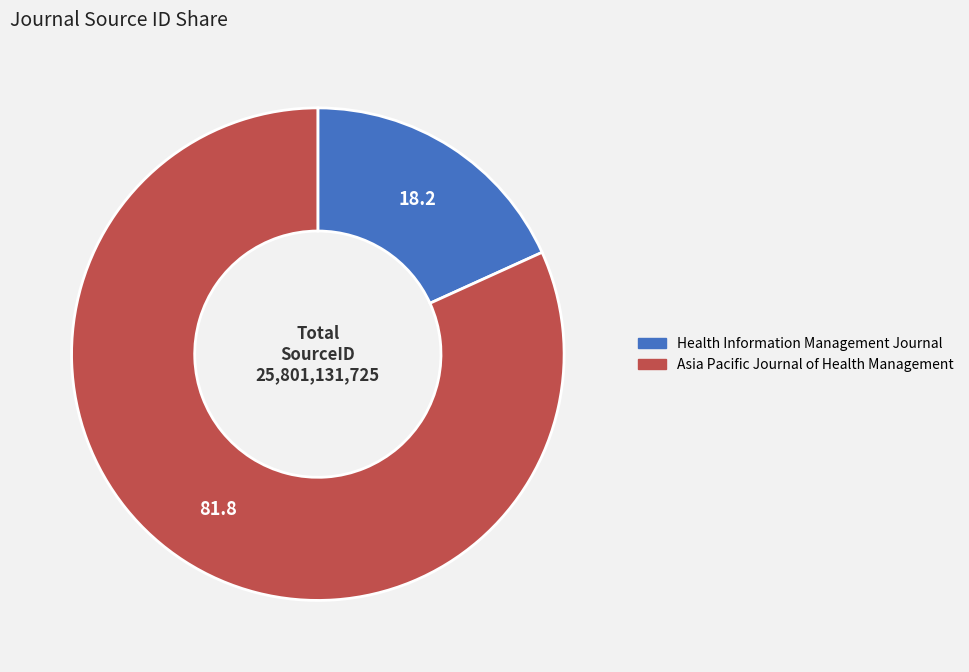

Is it true that Health Information Management Journal is 33% of the pie?

False